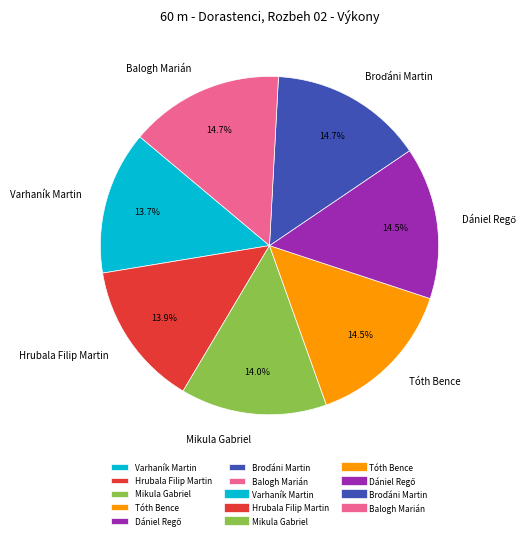

Approximately how many times larger is the value at Balogh Marián compared to Tóth Bence?

1.0